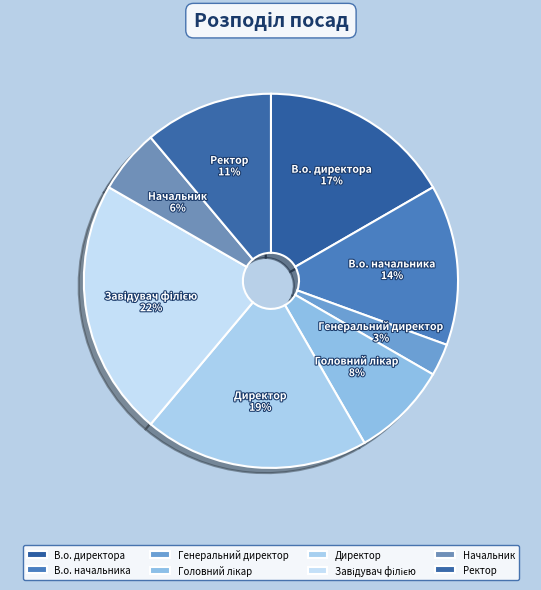

Count the number of slices in the pie.

8